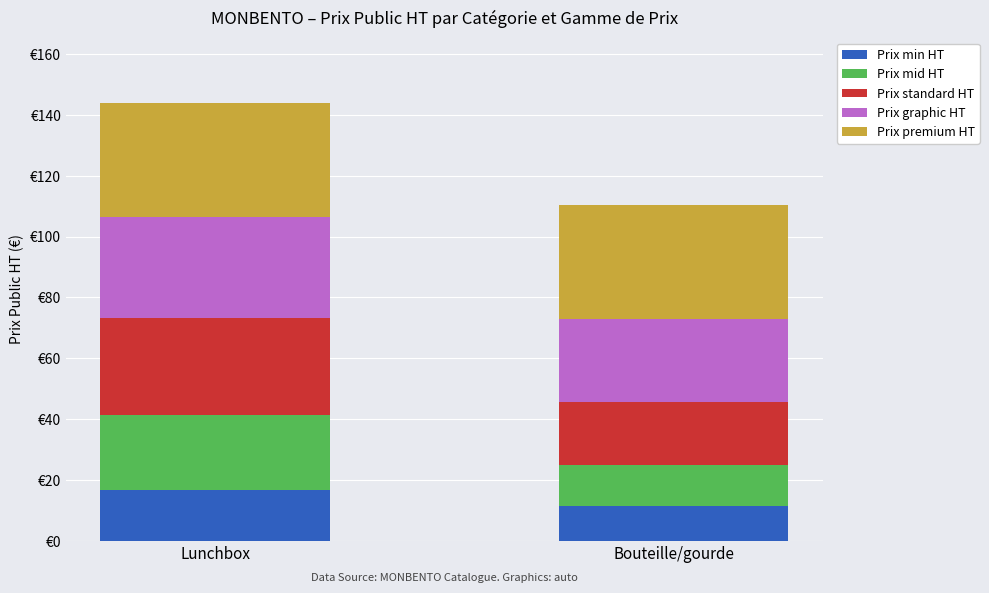

The Prix mid HT series shows 13.2 at Bouteille/gourde. True or false?

True